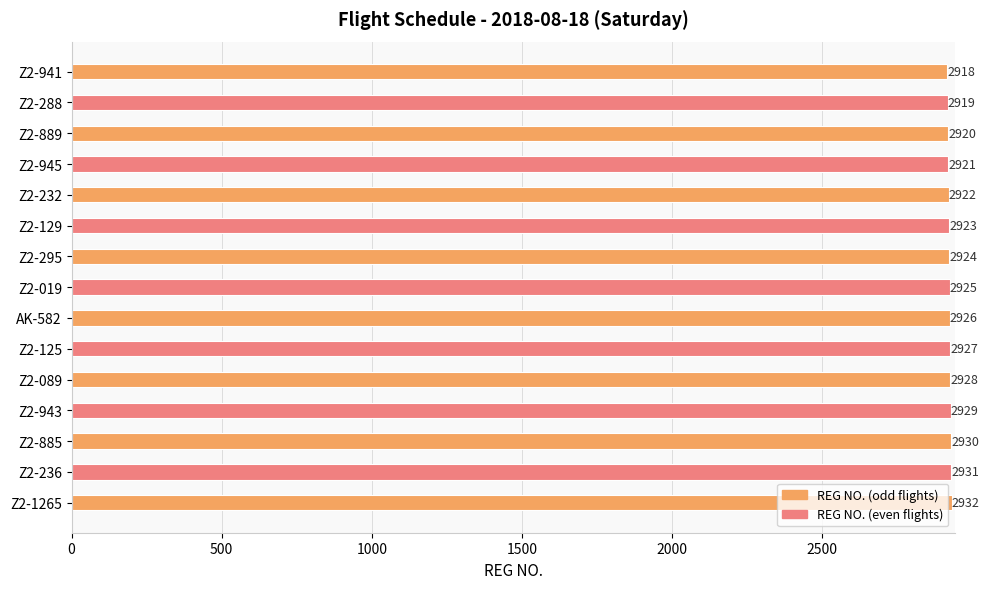

The chart shows a value of 1712 at Z2-1265. True or false?

False